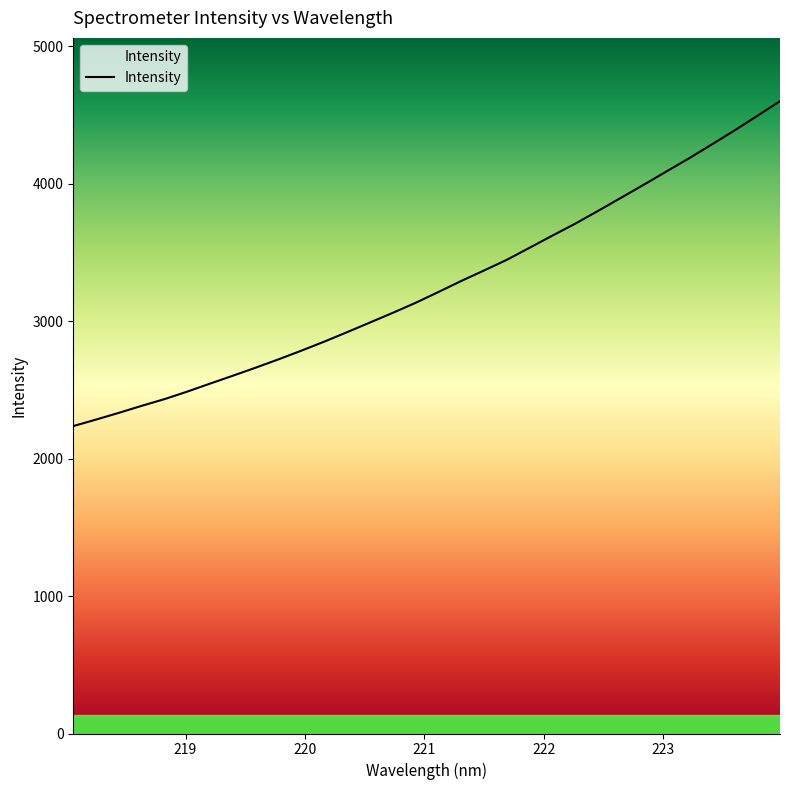

What is the smallest value displayed?

2236.8